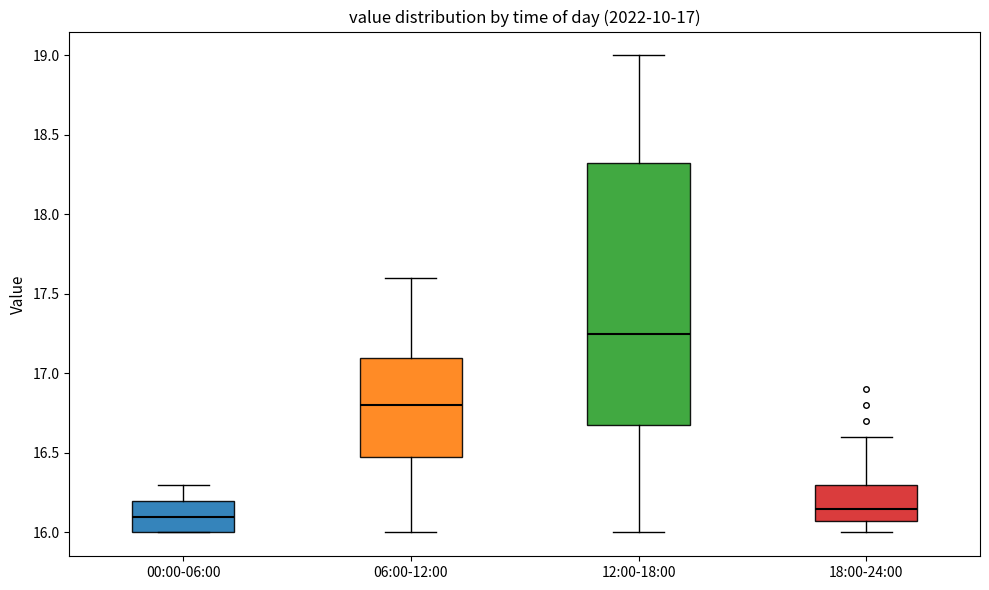

Where does the median line of the box for 00:00-06:00 sit on the y-axis? The values are not printed on the chart, so give them approximately, as read against the axis.

16.10